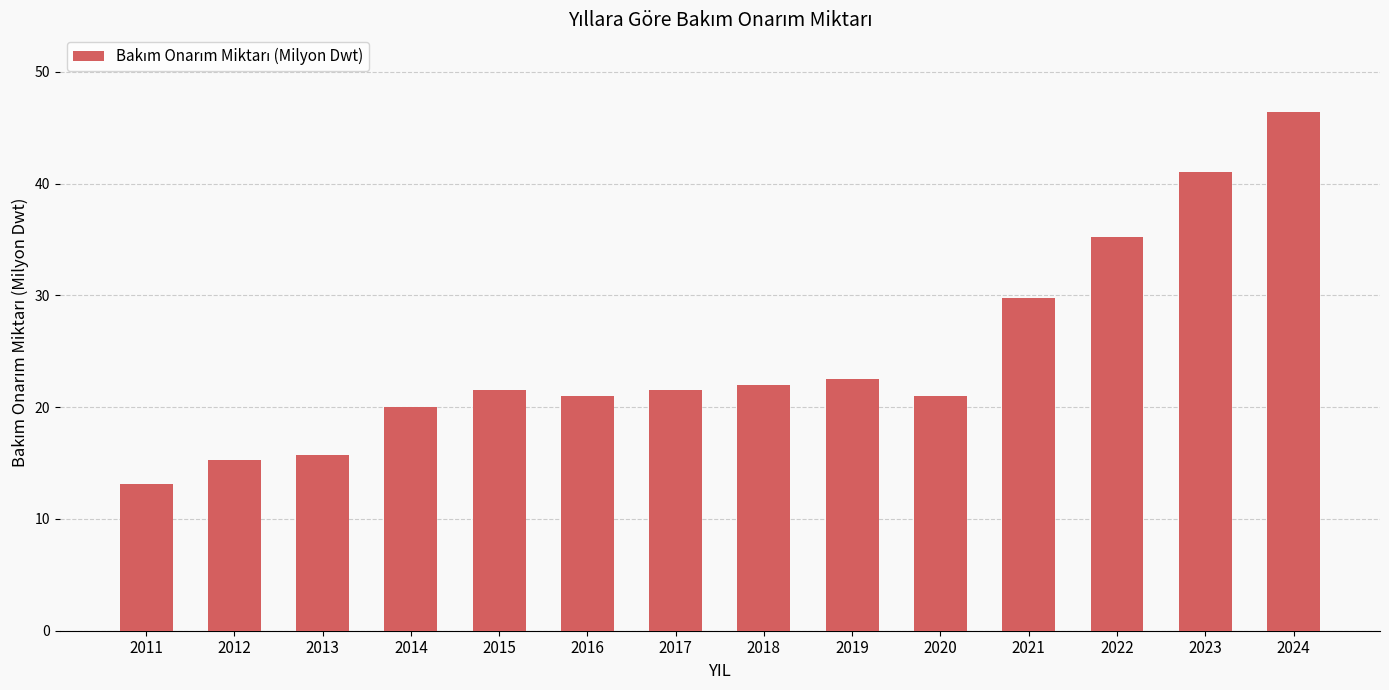

Does the chart contain any negative values?

No